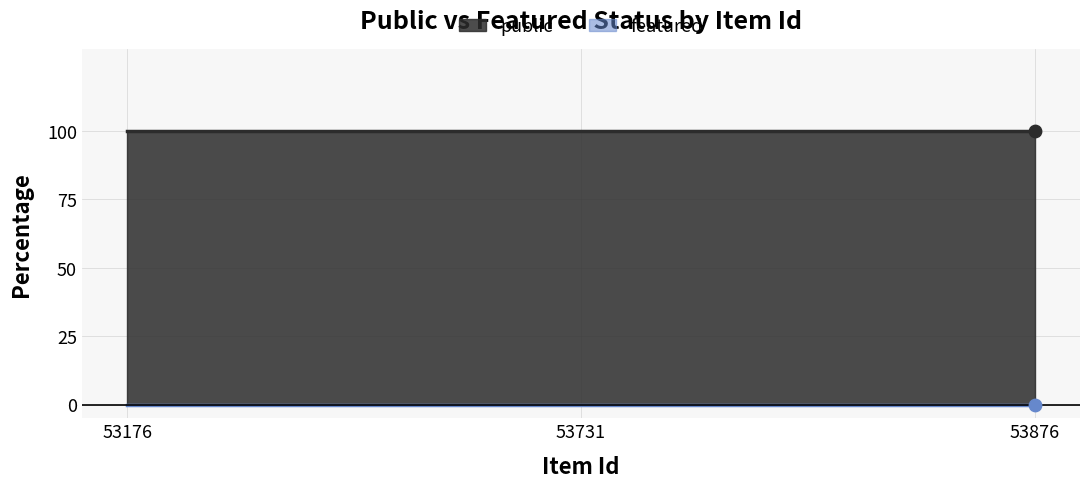

What are all the series names shown in the legend?

public, featured